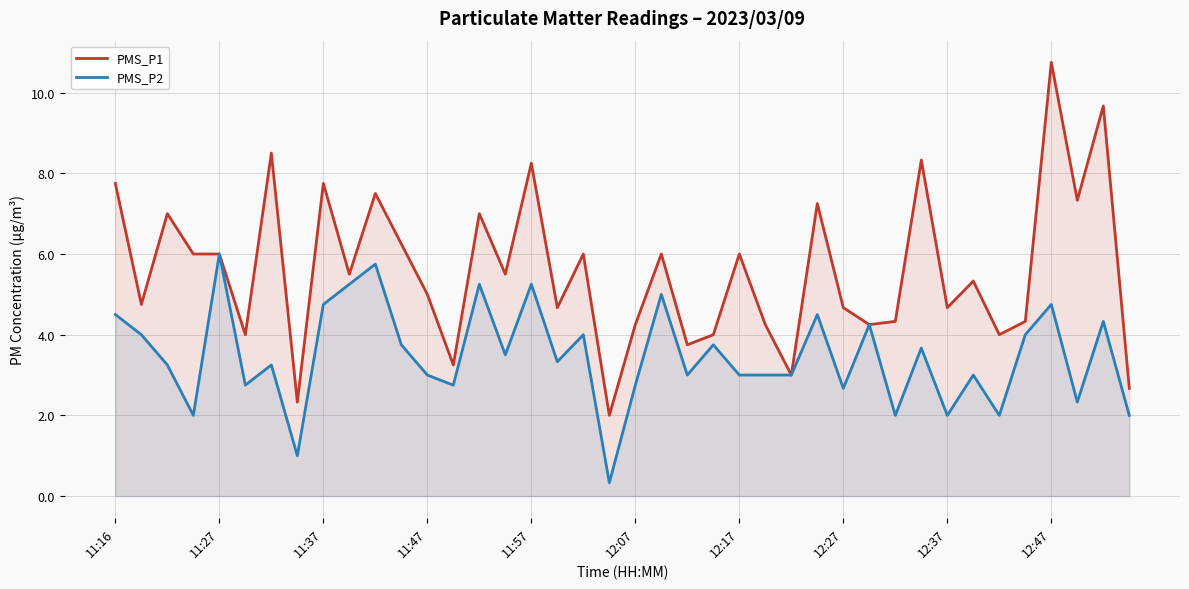

How many interior local peaks does the PMS_P1 series have?

14